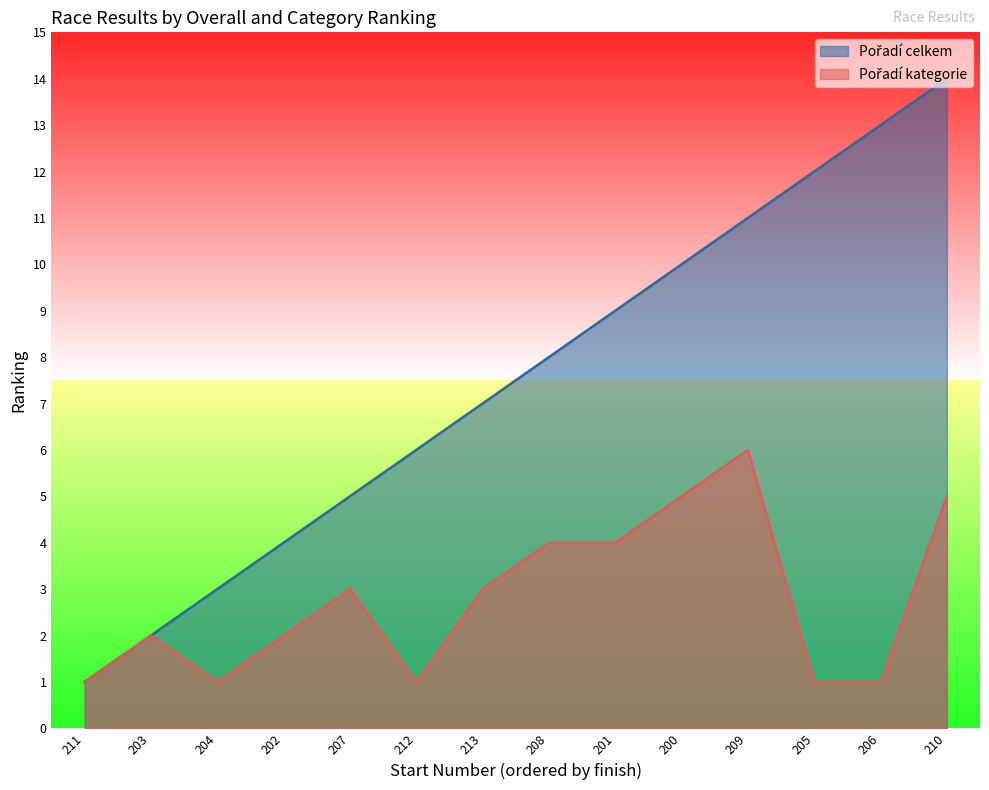

At which category is the sum across all series the highest?

210